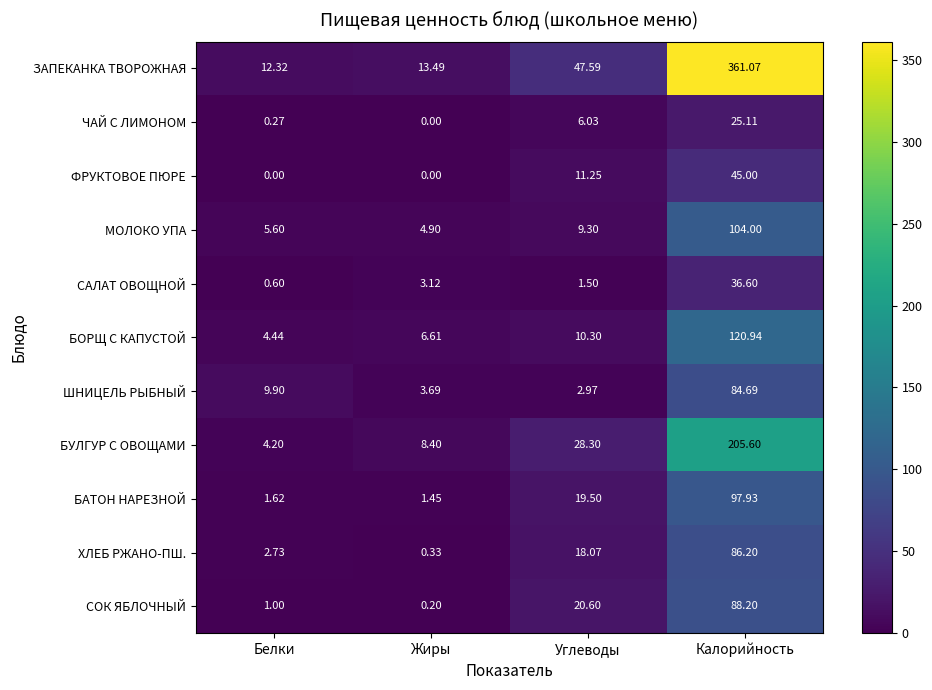

Which category has the lowest value in the БУЛГУР С ОВОЩАМИ series?

Белки